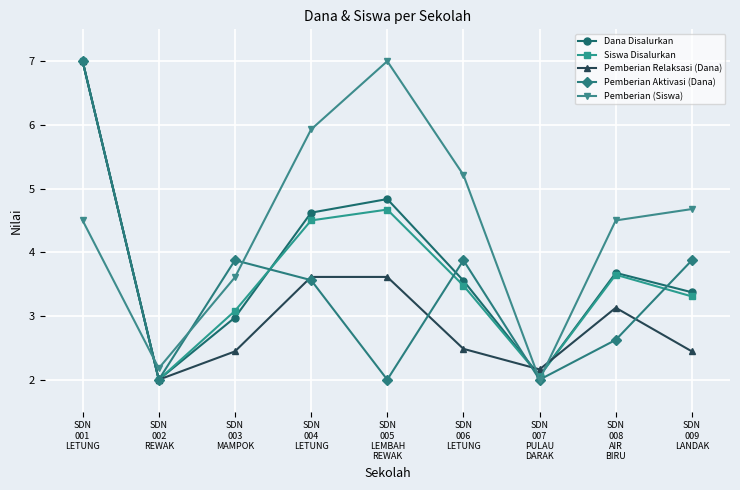

True or false: Pemberian Aktivasi (Dana) has more than 0 interior local peaks.

True